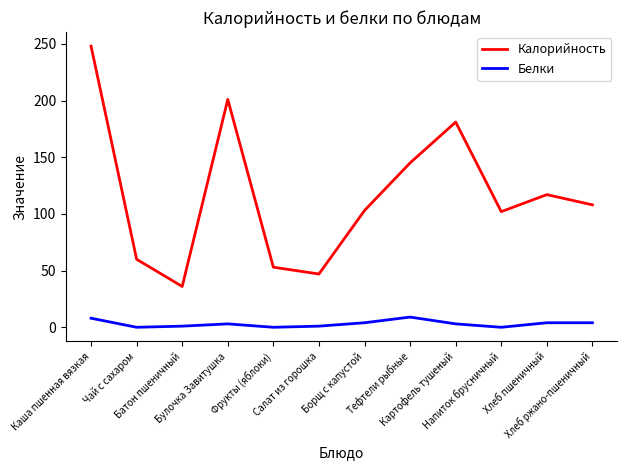

How many values in the Калорийность series are below 108?

6